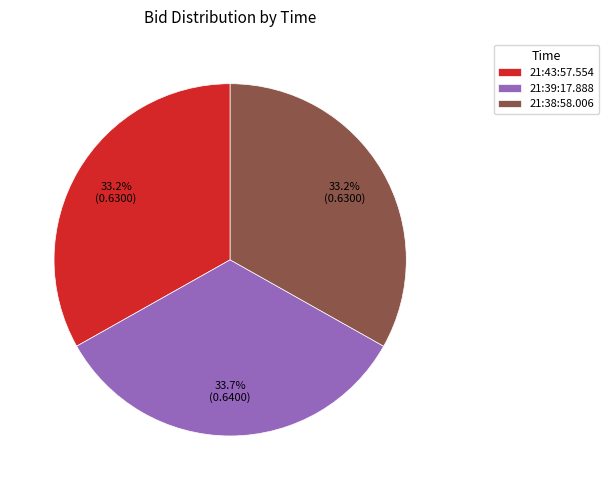

Between 21:38:58.006 and 21:39:17.888, which is larger?

21:39:17.888